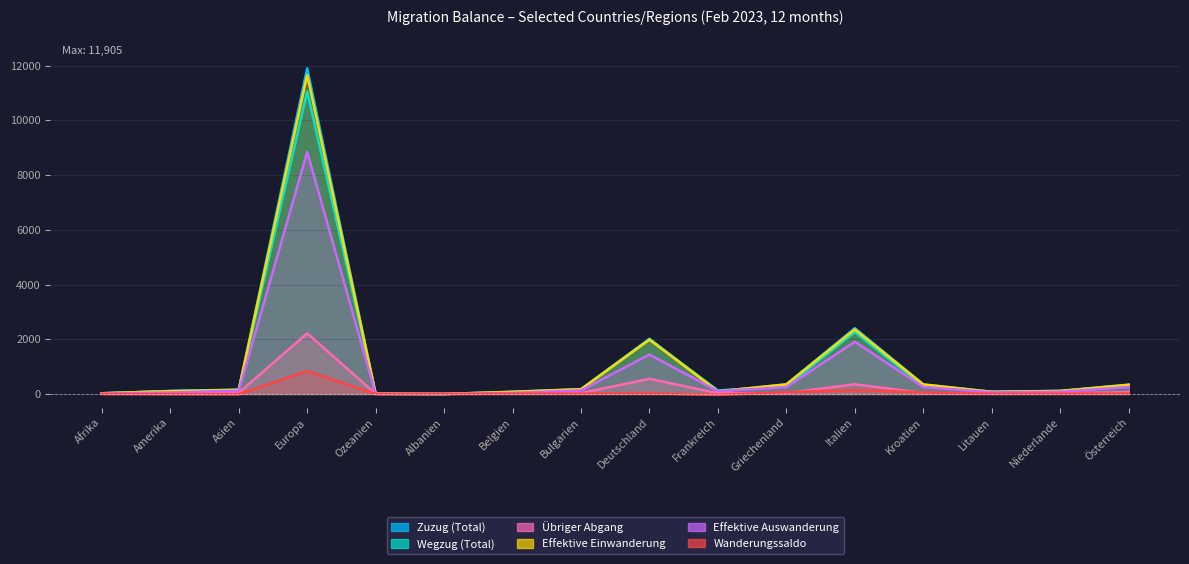

What is the spread (max minus min) of values at Österreich?

323